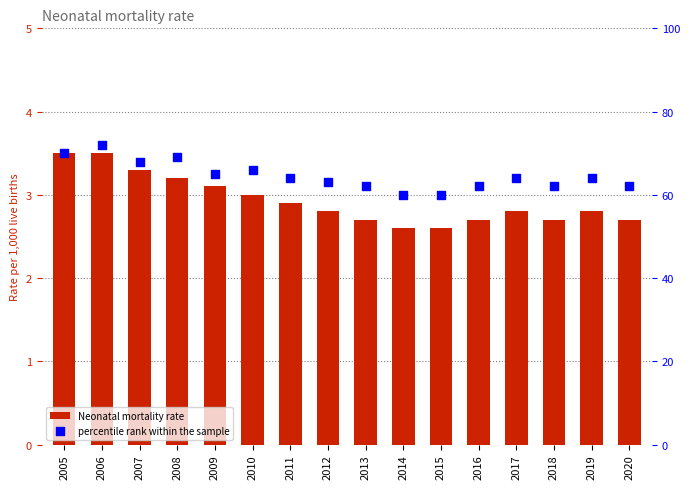

At which category is the sum across all series the highest?

2006